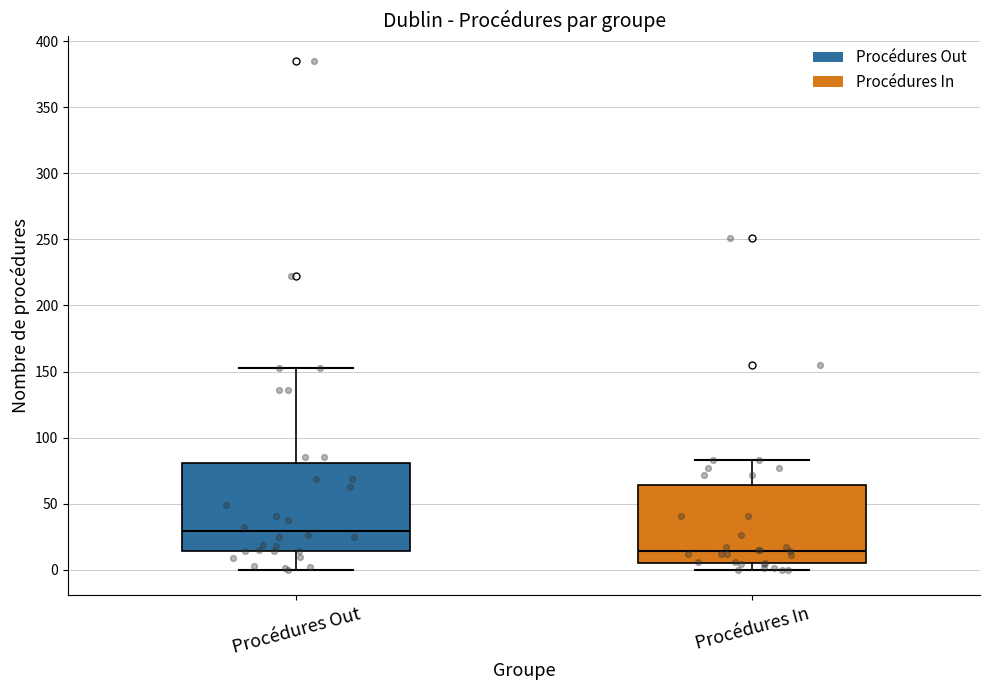

Where is the upper edge of the box for Procédures In on the y-axis? The values are not printed on the chart, so give them approximately, as read against the axis.

65